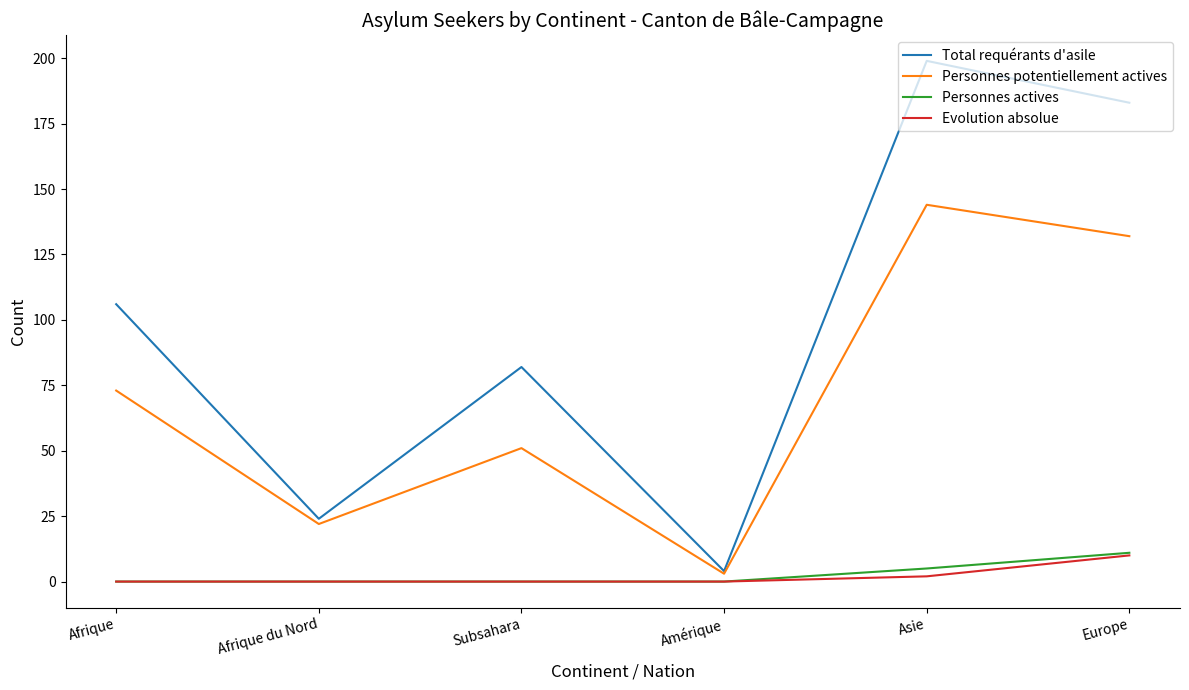

True or false: Total requérants d'asile and Evolution absolue cross at least once.

False